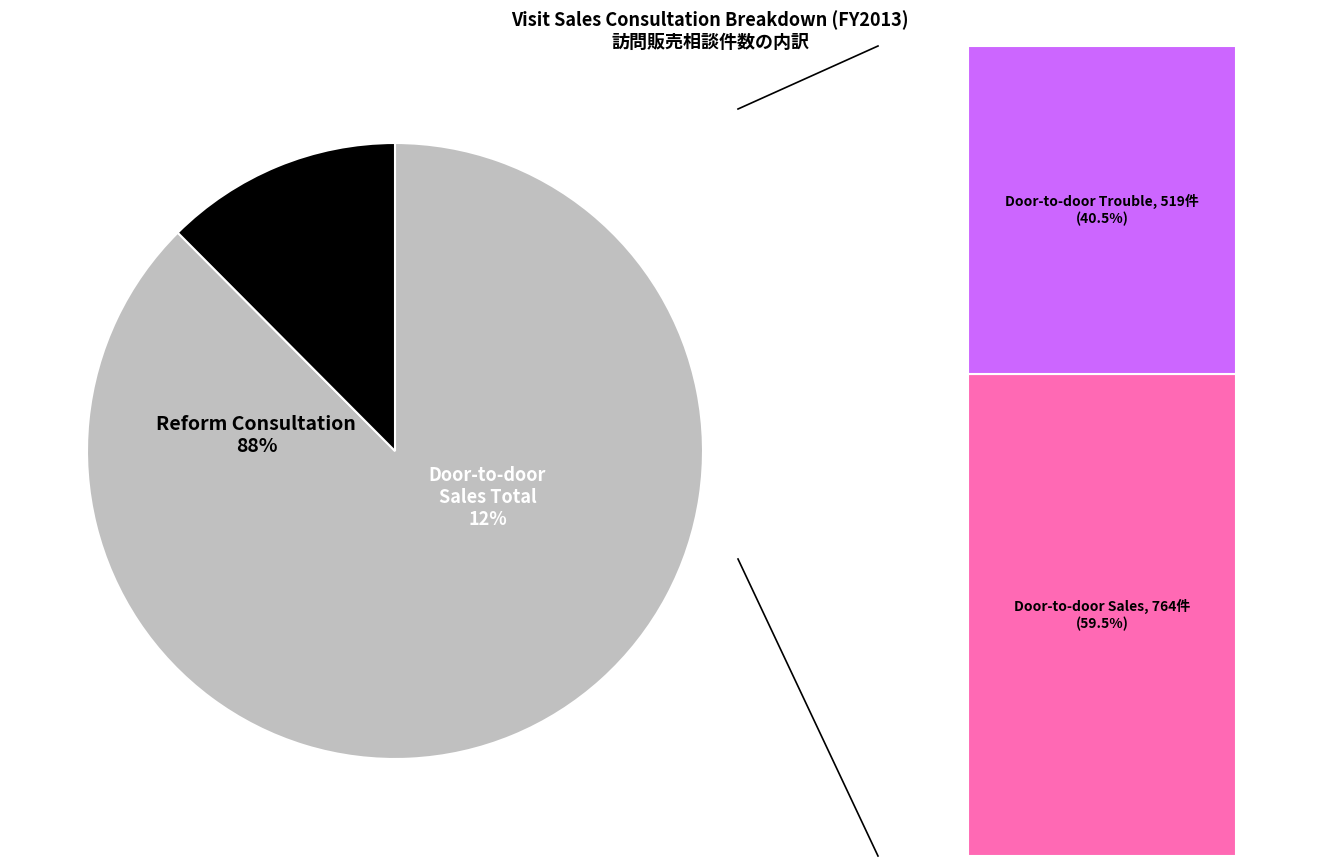

What is the change in value from 訪問販売相談 to 訪問販売のトラブルに関する相談?

-245